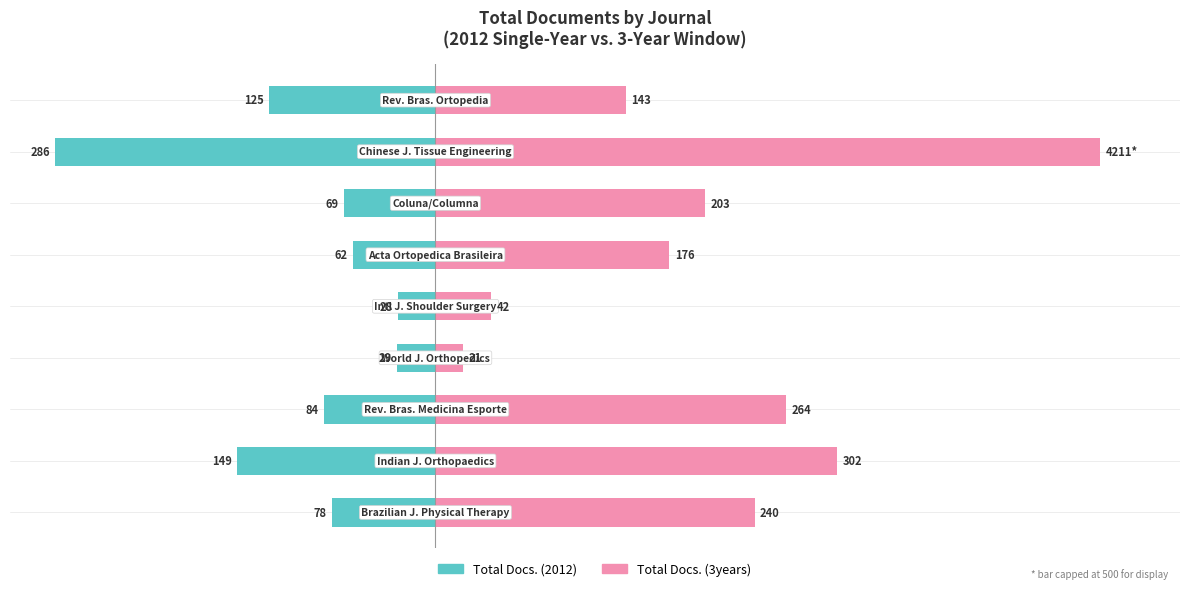

The Total Docs. (2012) series shows -14 at −100. True or false?

False